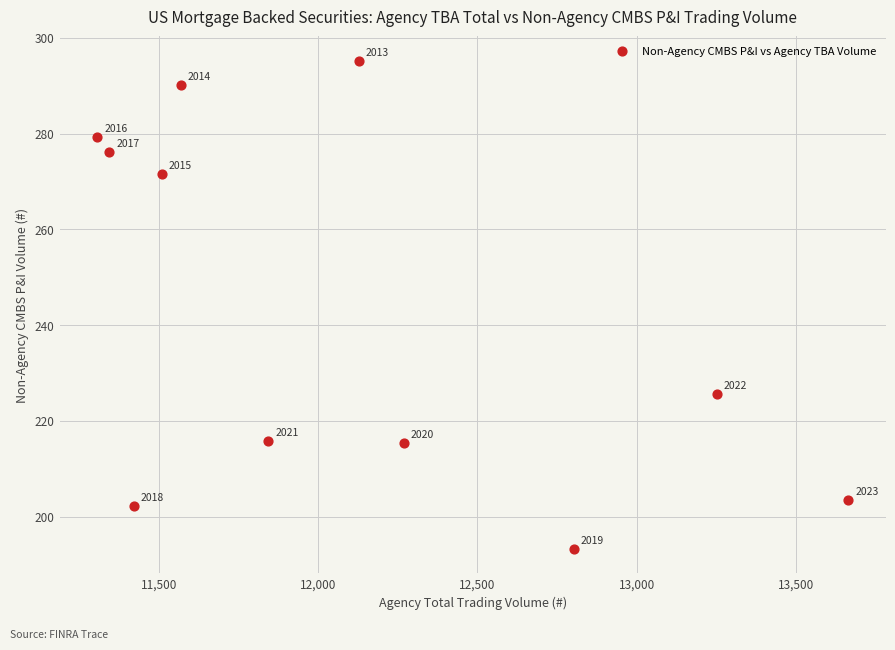

What is the average Y value?

242.6